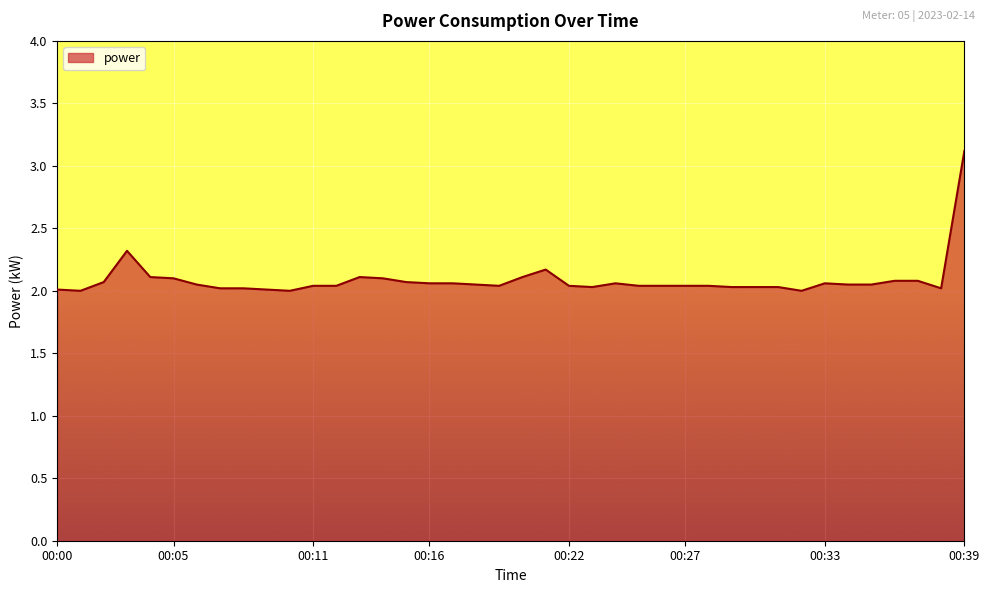

What is the difference between the second highest and minimum values?

0.3